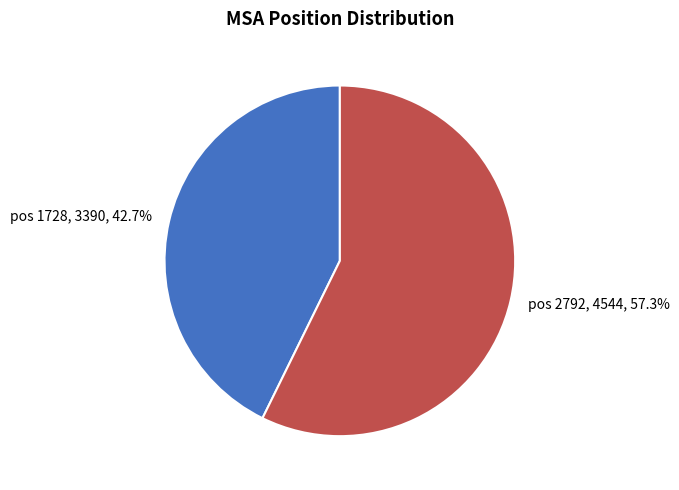

Does any single category account for the majority?

Yes